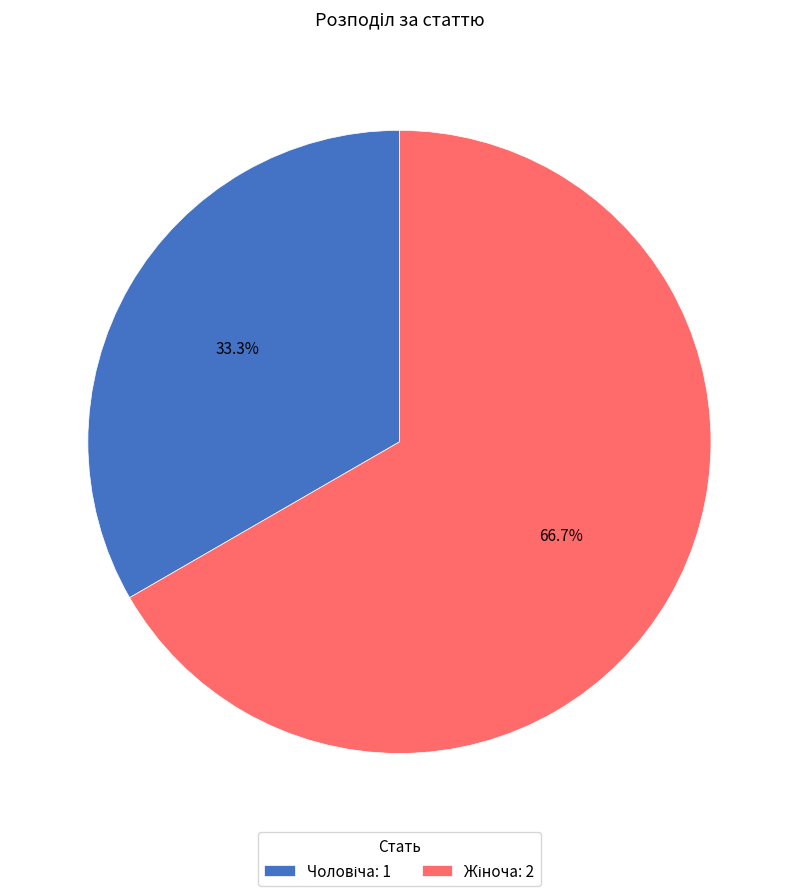

Count the number of slices in the pie.

2